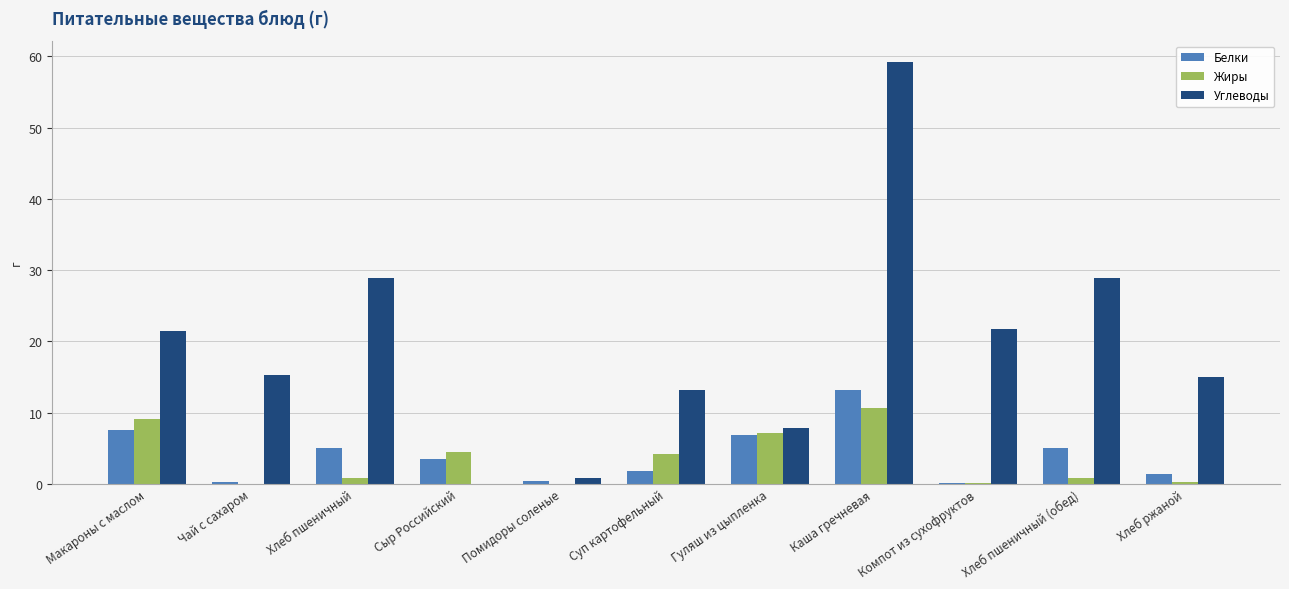

What is the maximum value shown in the chart?

59.2